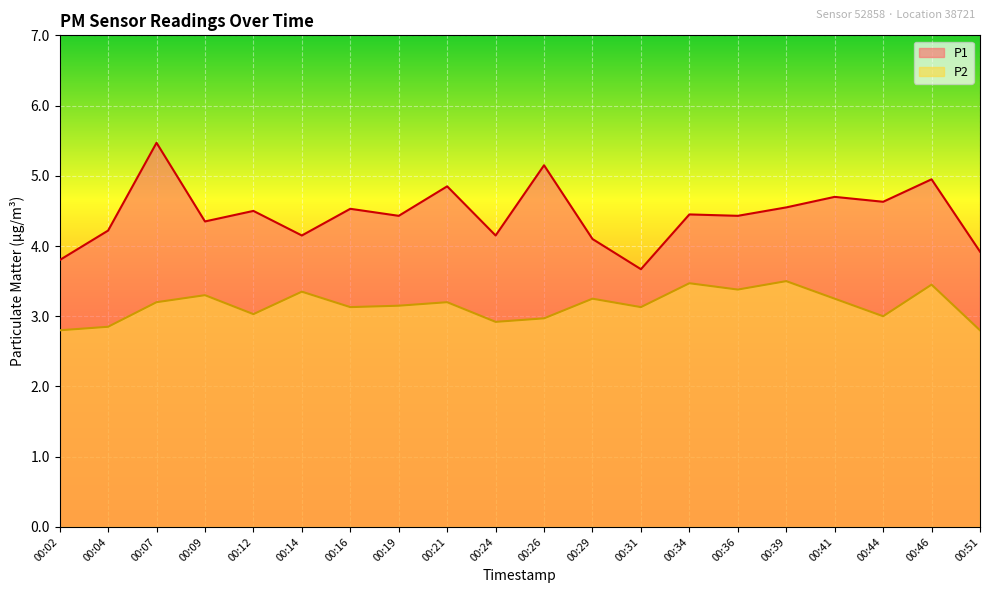

Does the chart display data point markers on the line(s)?

No